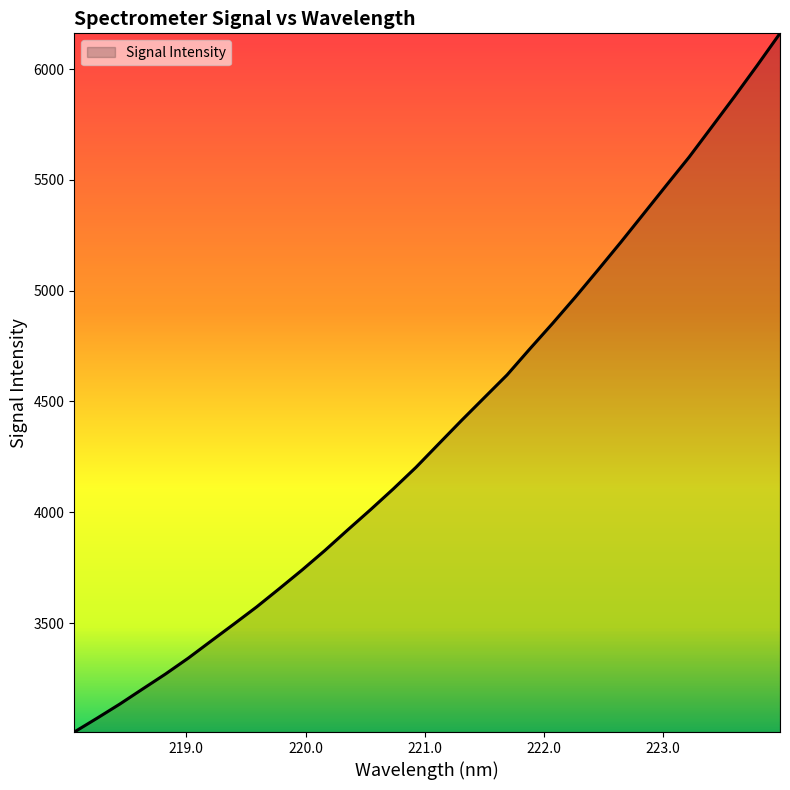

What is the minimum value shown in the chart?

3008.3